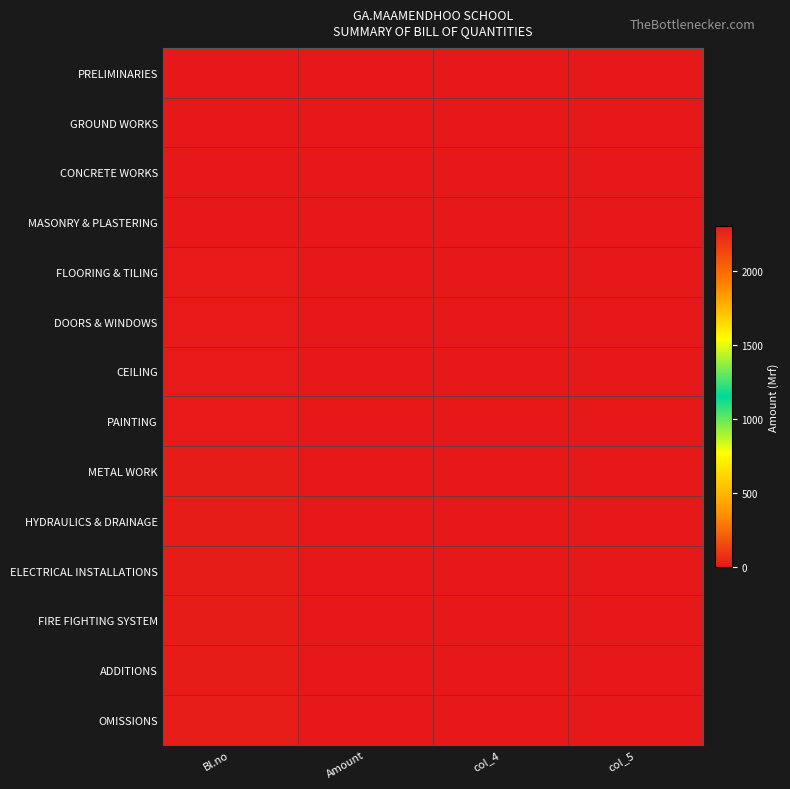

Count the number of data series in this chart.

14